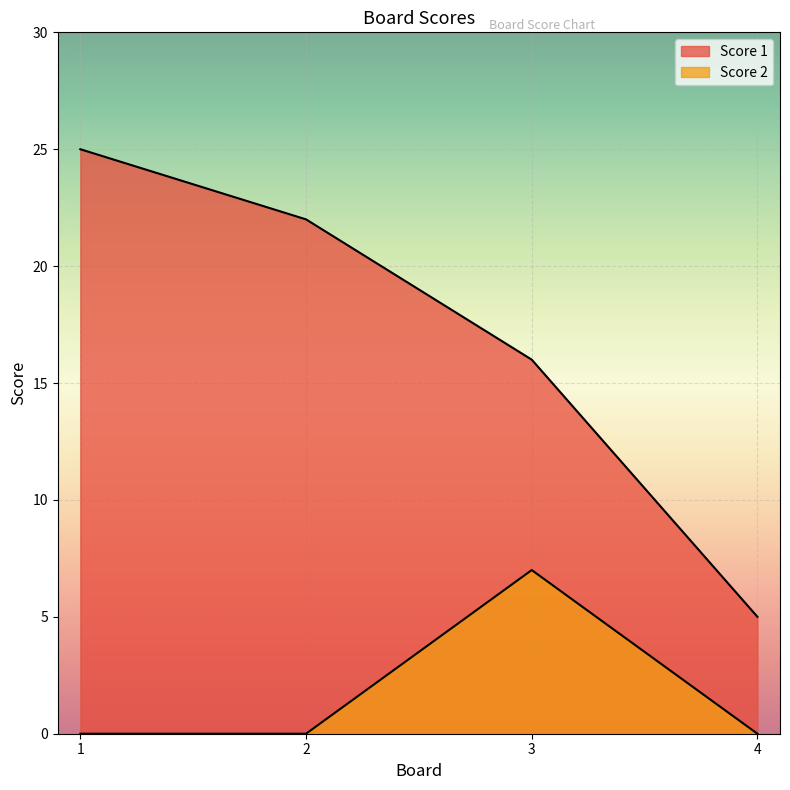

What is the average value of the Score 2 series?

2